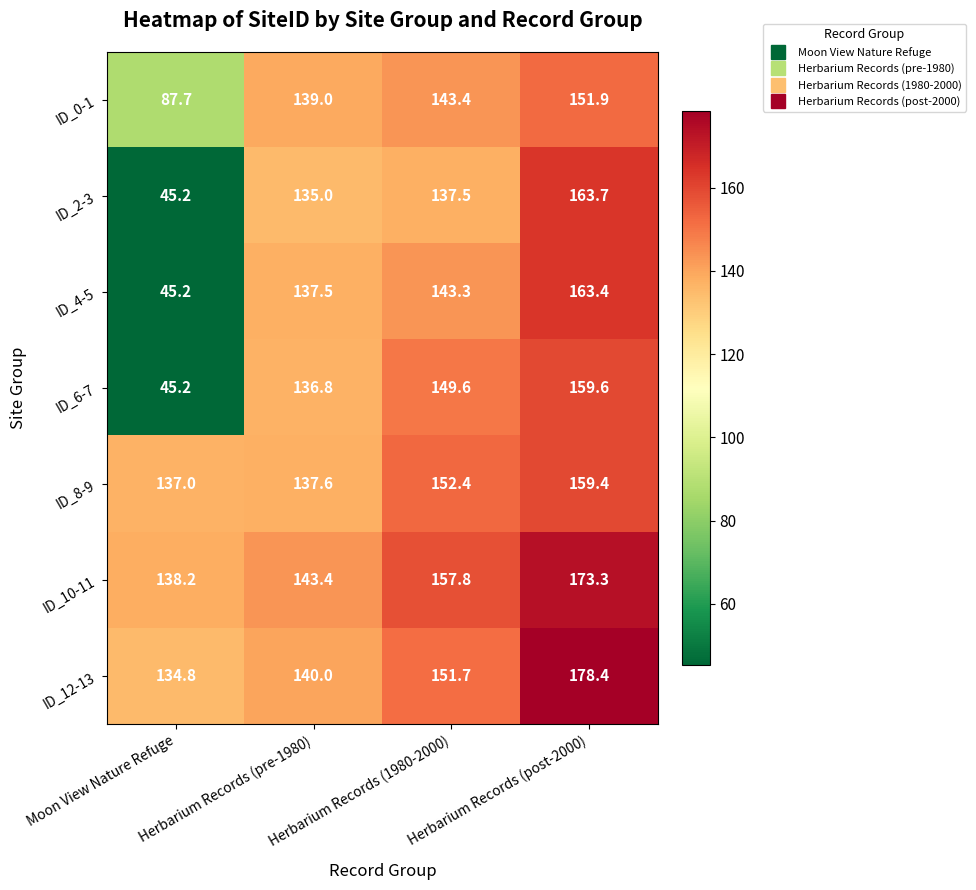

The ID_10-11 series shows 98.4 at Herbarium Records (1980-2000). True or false?

False